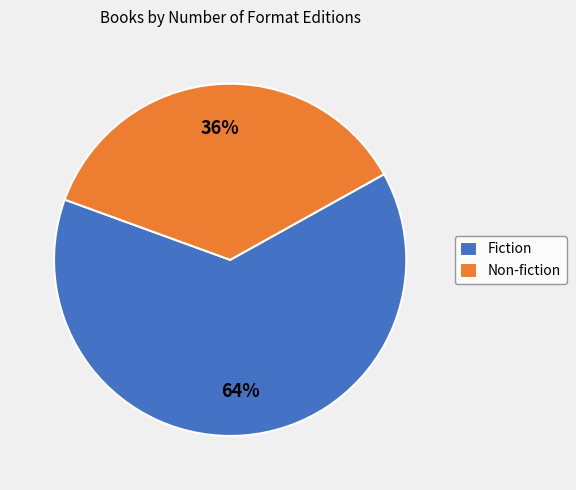

Count the number of slices in the pie.

2